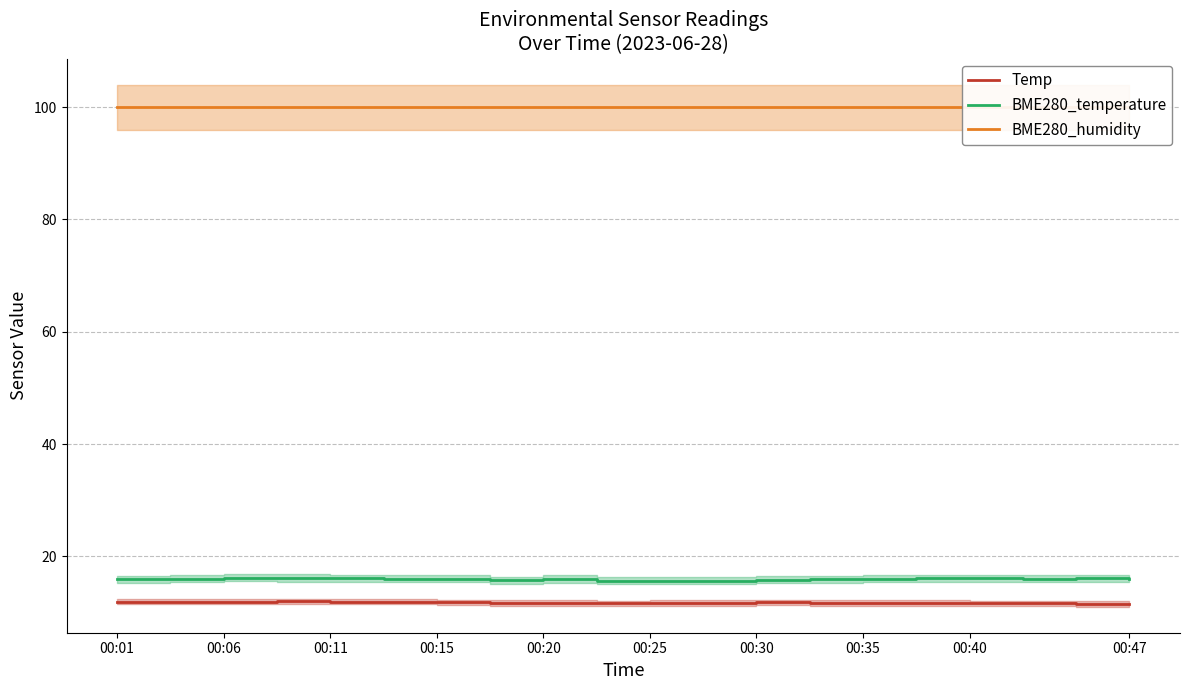

What is the average value of the BME280_temperature series?

16.0